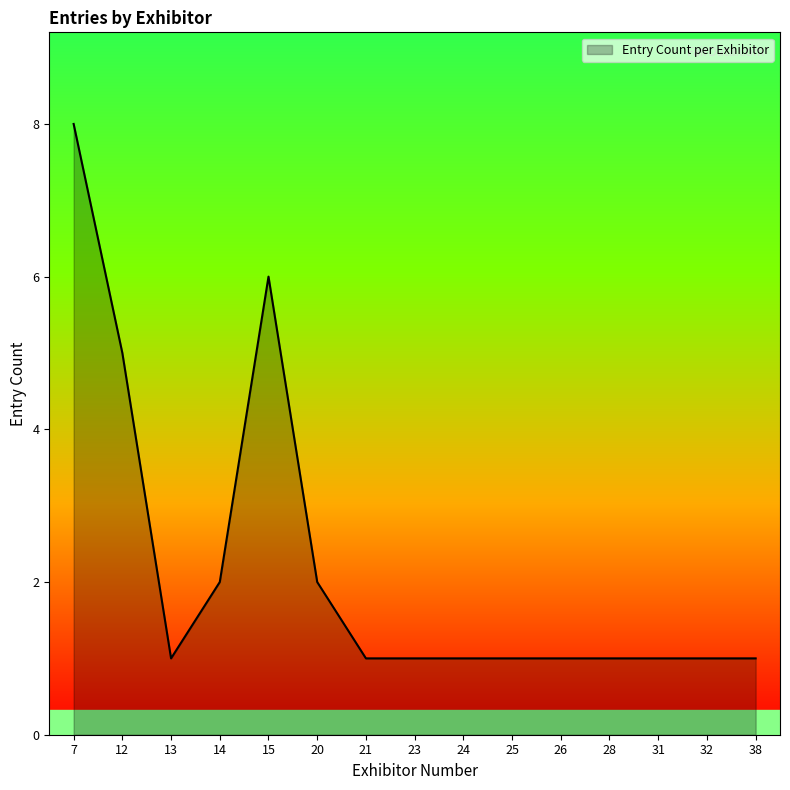

True or false: the data shows 6 at 15.

True